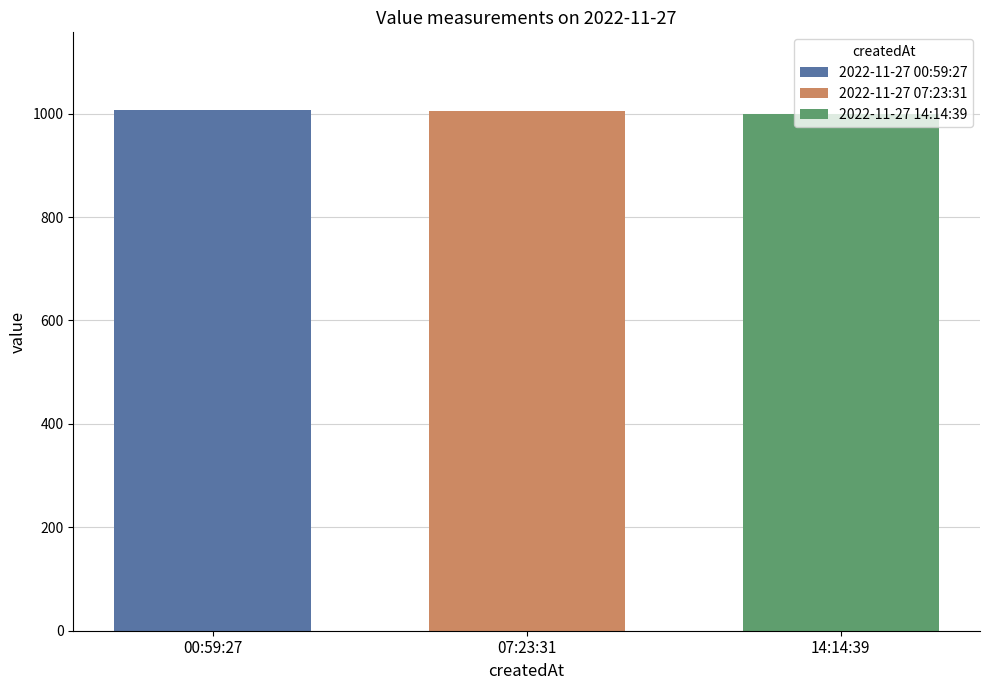

What is the smallest value displayed?

999.3